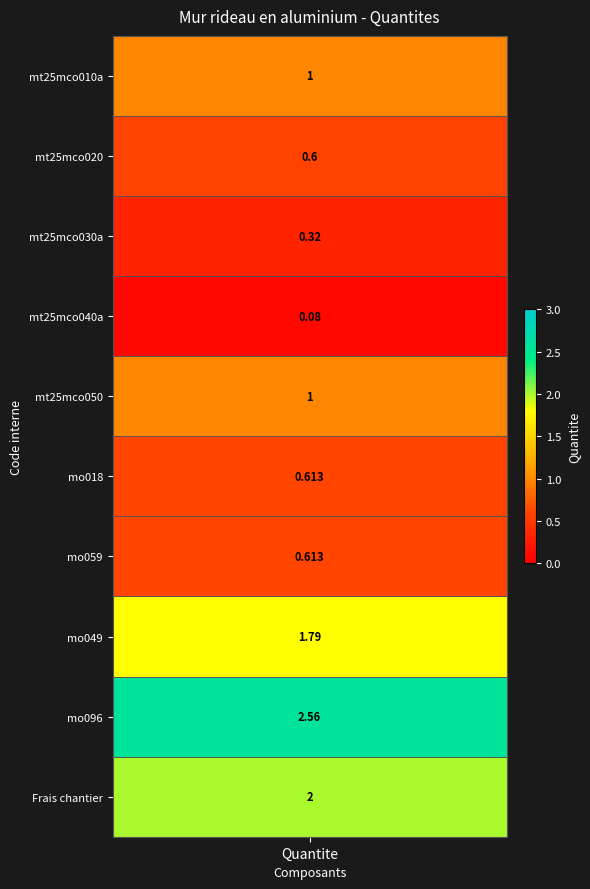

What is the difference between the maximum and minimum values?

2.5